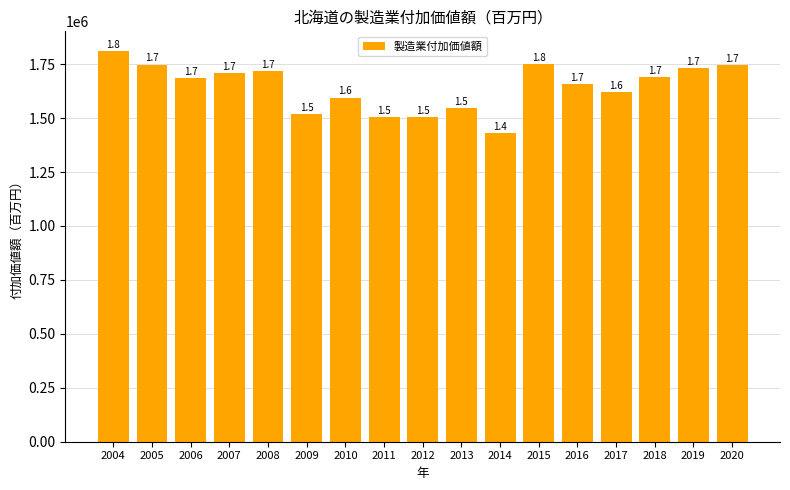

Are the bars horizontal?

No